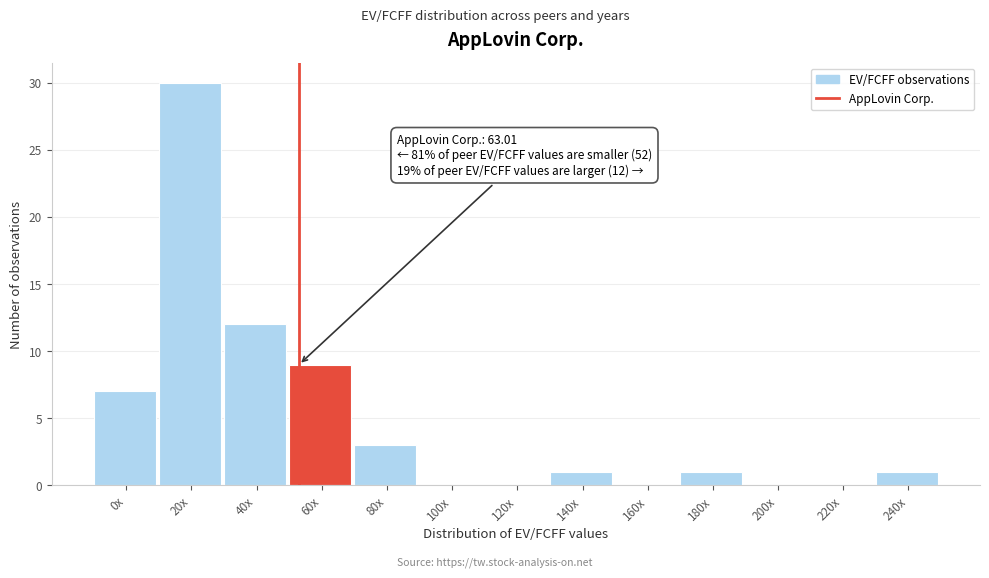

Reading left to right, transcribe all the data shown in this chart.

0x=7	20x=30	40x=12	60x=9	80x=3	100x=0	120x=0	140x=1	160x=0	180x=1	200x=0	220x=0	240x=1